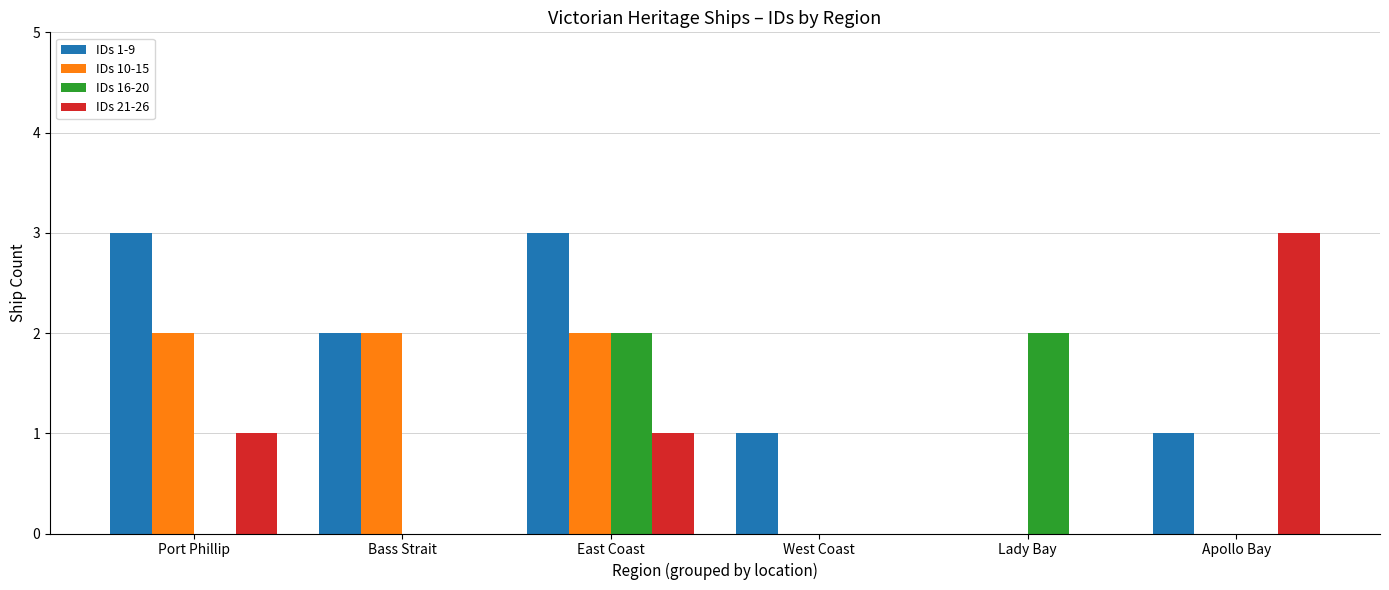

What is the maximum value shown in the chart?

3